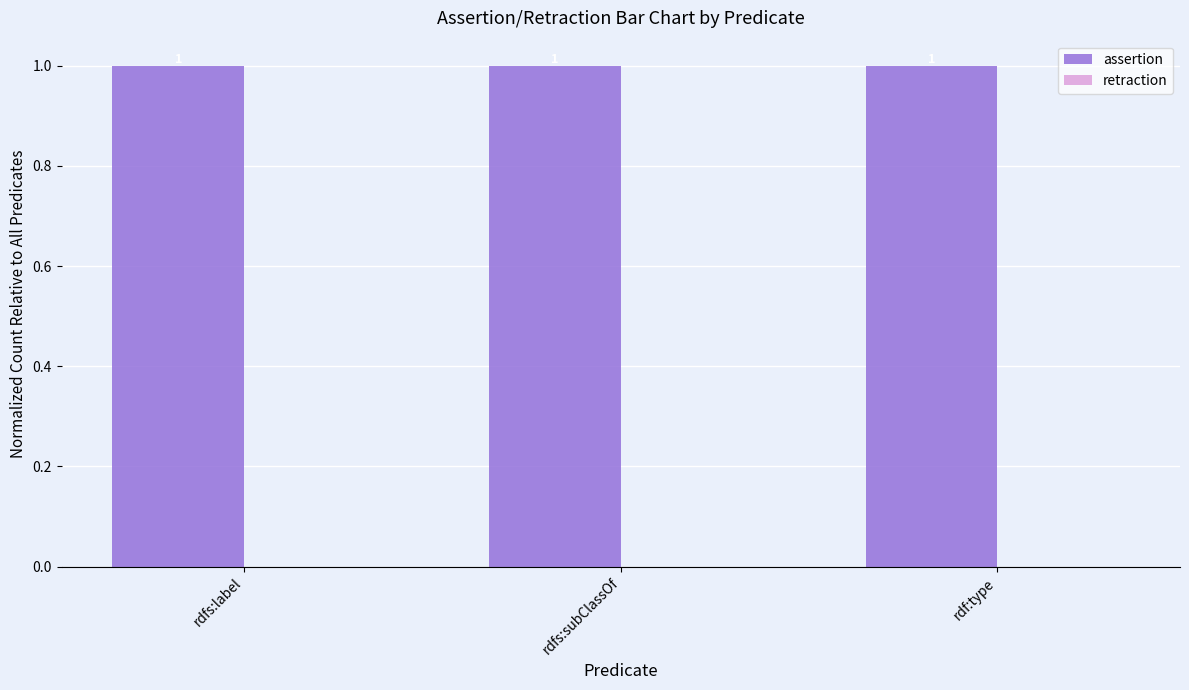

What is the sum of all assertion values?

3